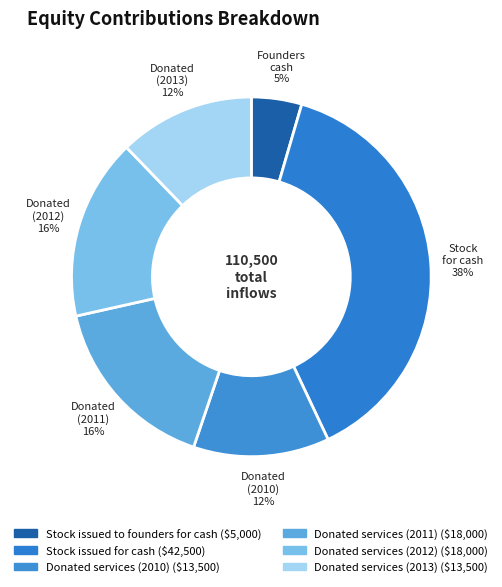

Does Donated services (2011) represent more than half of the total?

No